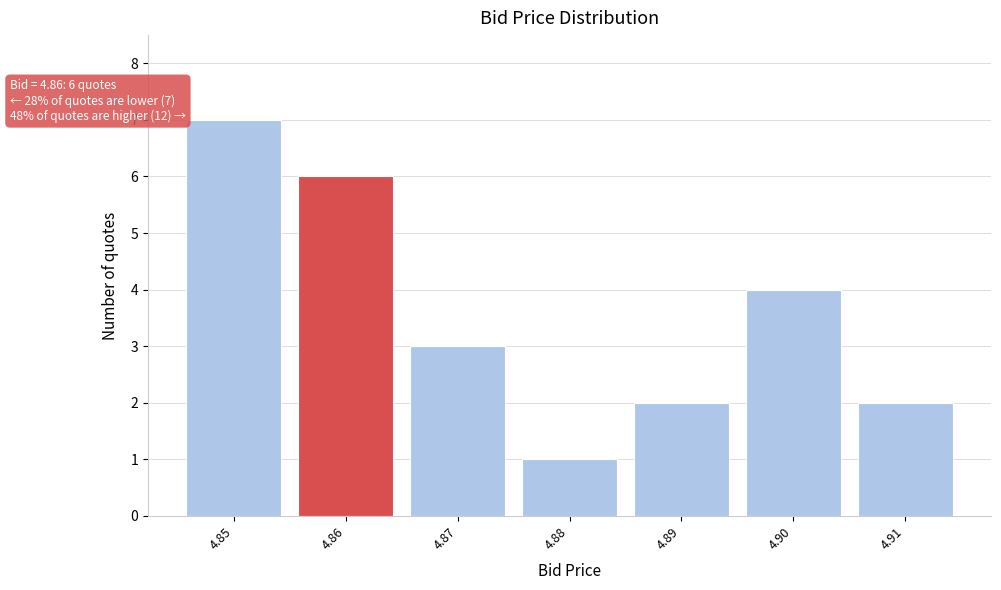

Reading right to left, transcribe all the data shown in this chart.

2	4	2	1	3	6	7